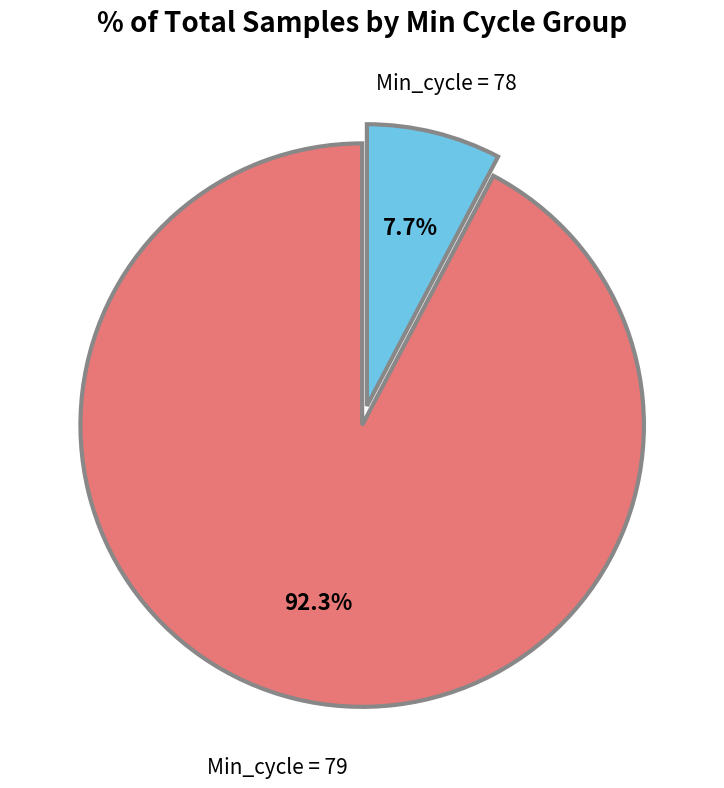

What portion of the pie excludes Min_cycle = 78?

92.3%